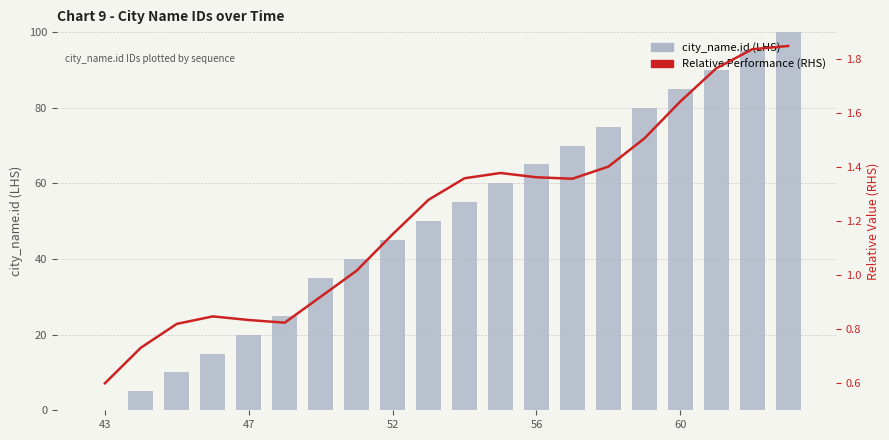

What is the average value of the Relative Performance (RHS) series?

1.2